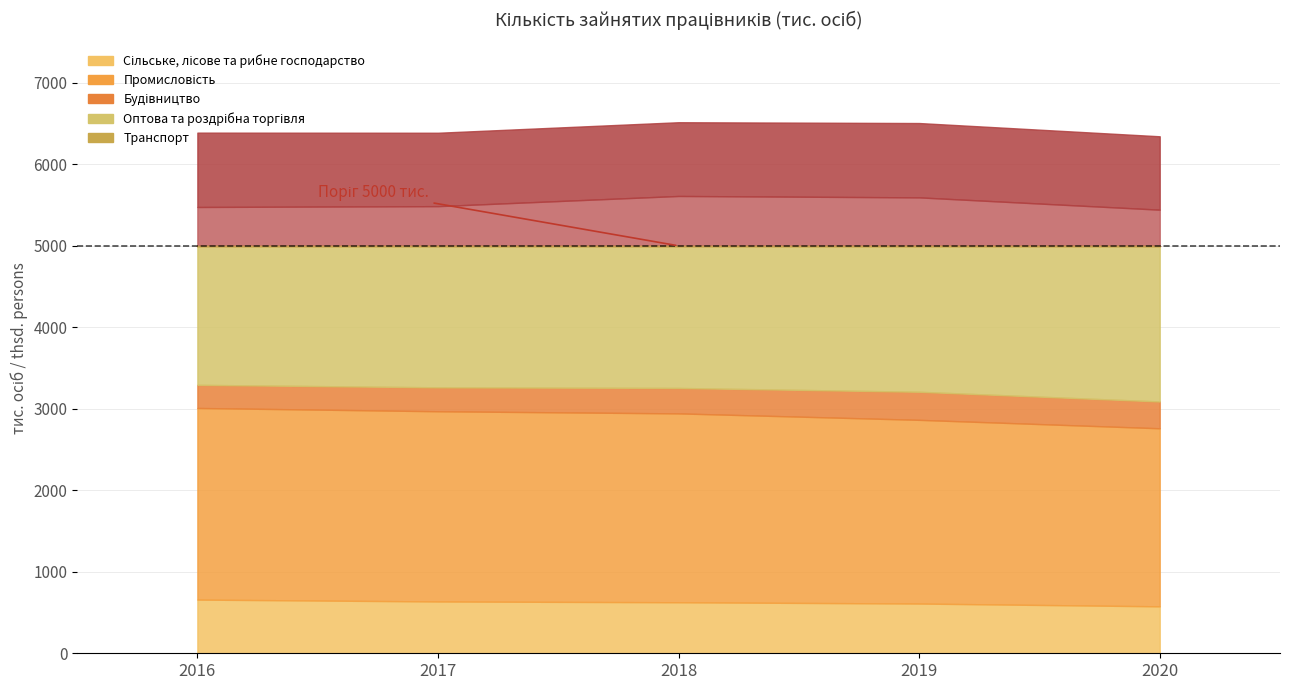

How many categories are shown in the chart?

5